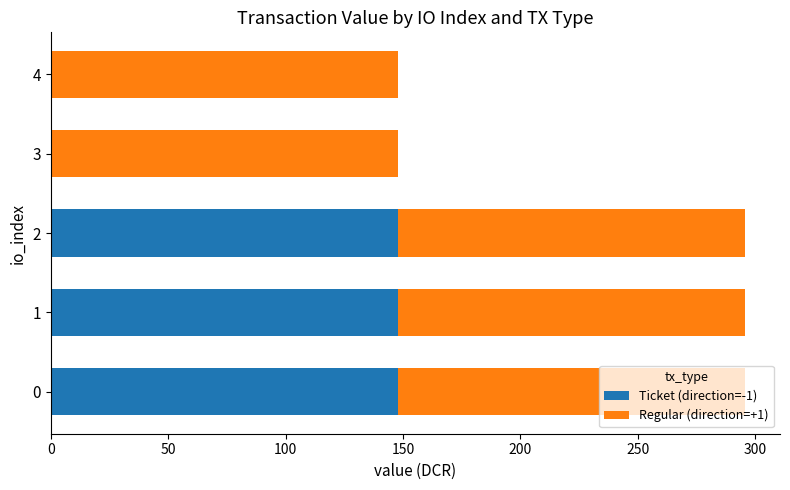

True or false: Ticket (direction=-1) has a value of 147.9 at 0.

True